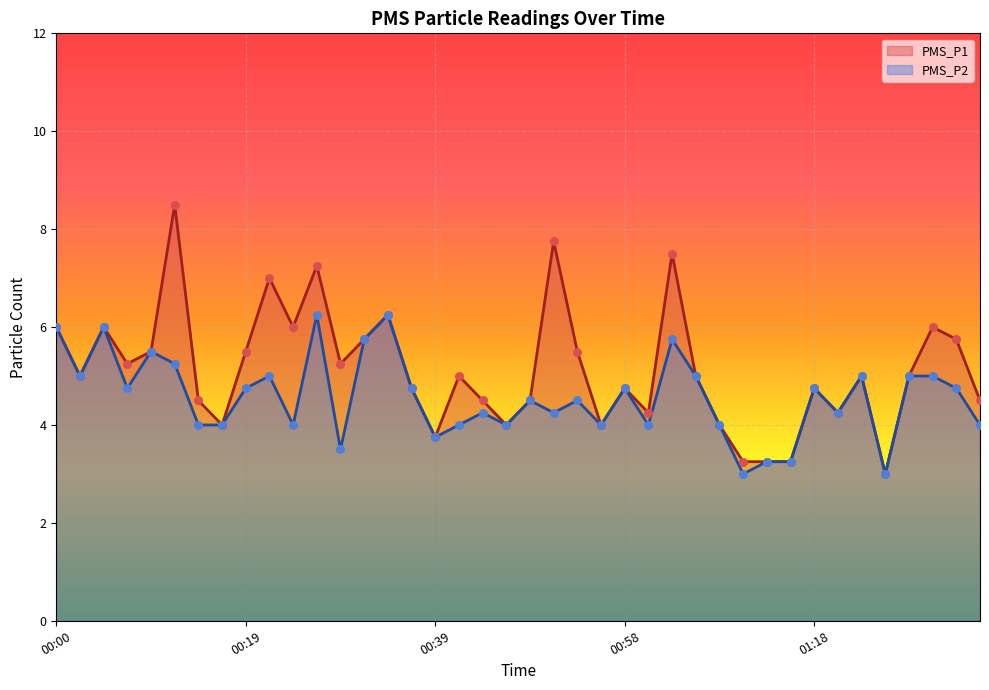

What is the total value across all series at 00:12?

13.8